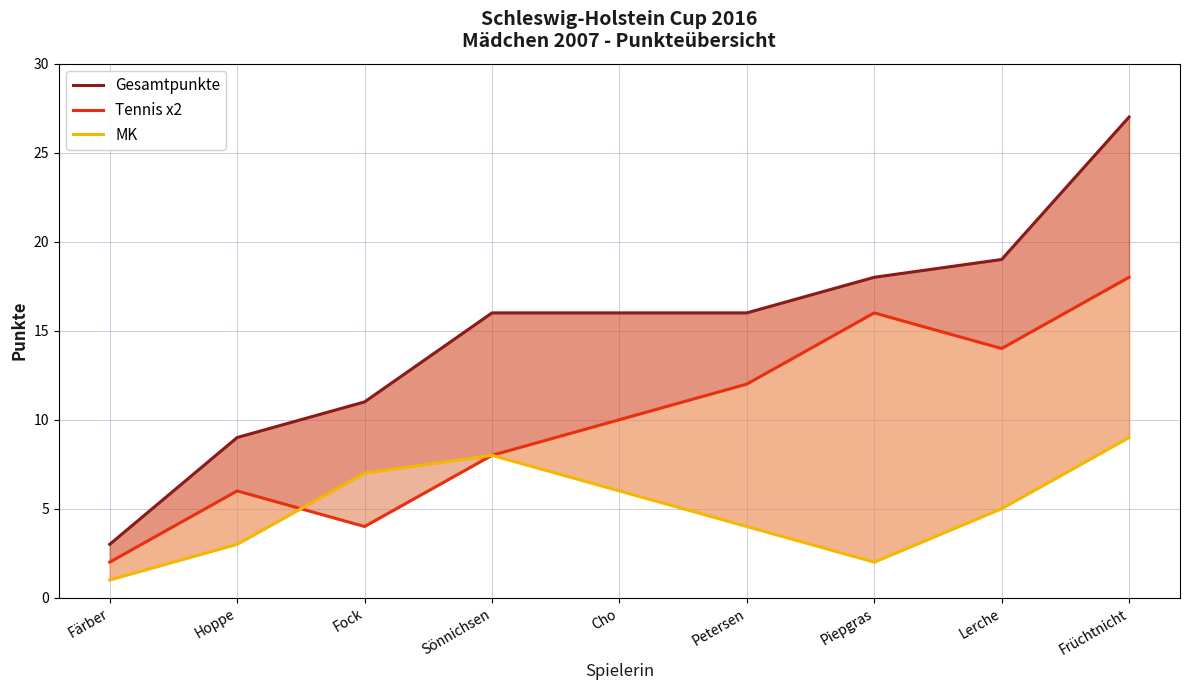

What is the greatest value displayed?

27